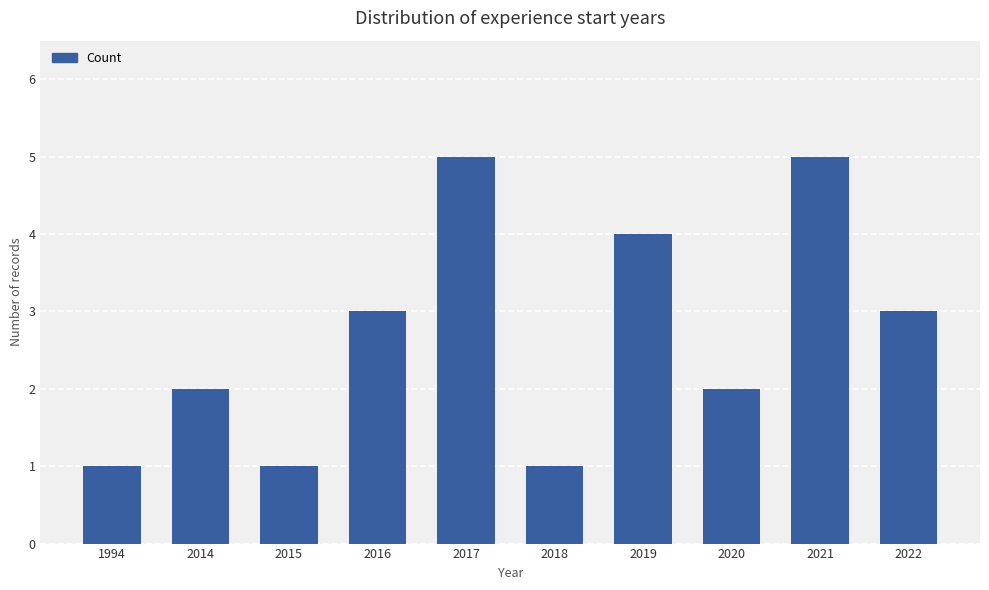

The chart shows a value of 2 at 2014. True or false?

True